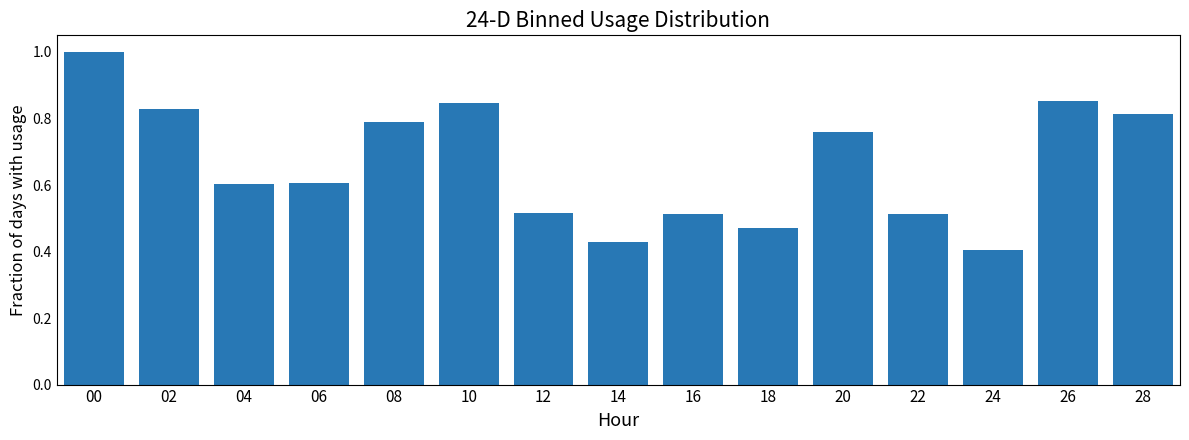

The chart shows a value of 0.6 at 18. True or false?

False